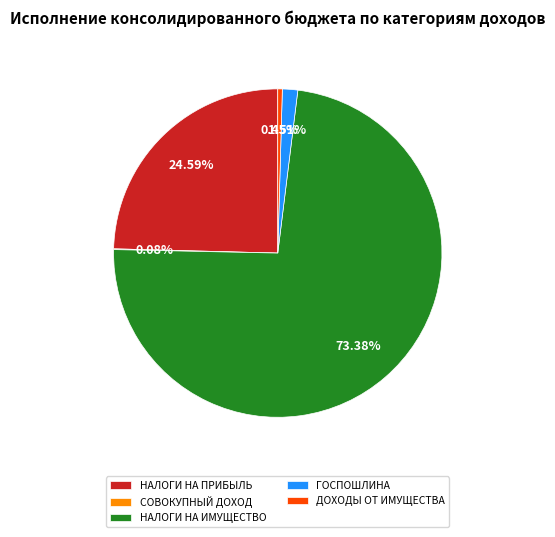

What is the largest slice in the pie chart?

НАЛОГИ НА ИМУЩЕСТВО